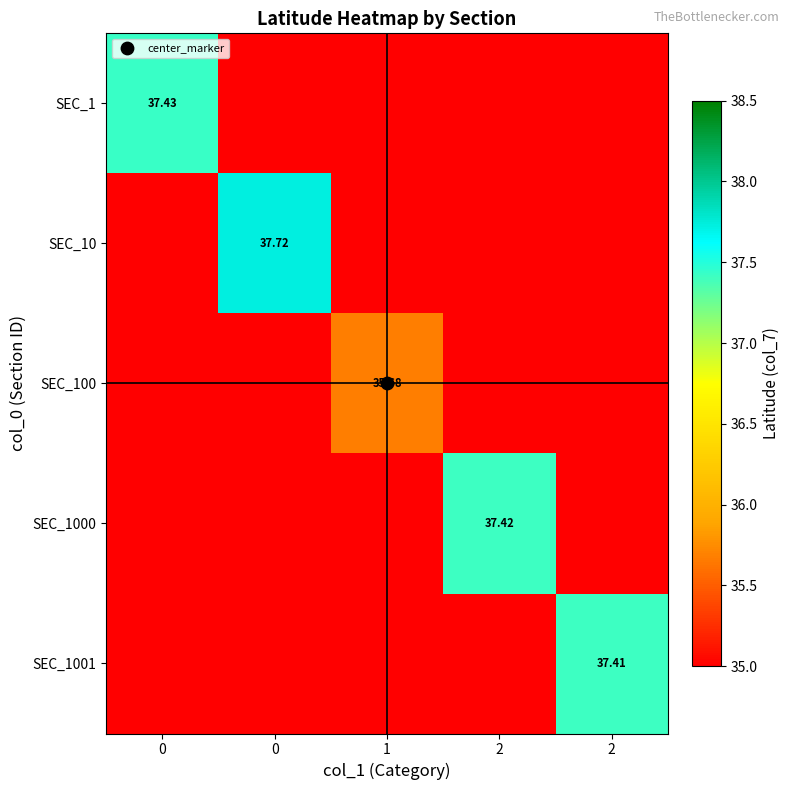

What is the difference between the maximum and minimum values in the SEC_100 series?

35.7